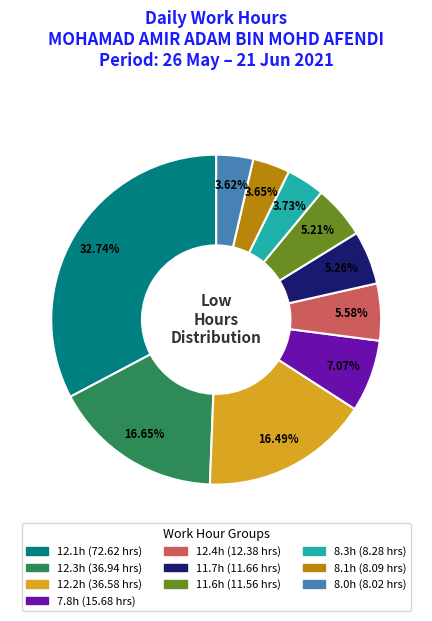

Is there a majority slice in this chart?

No